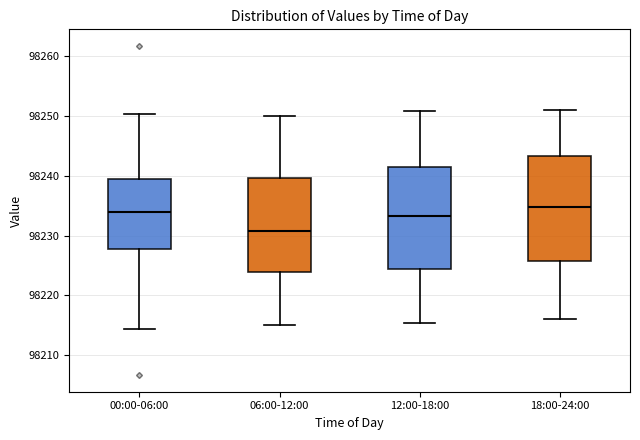

Where does the lower whisker of the box for 18:00-24:00 end on the y-axis? The values are not printed on the chart, so give them approximately, as read against the axis.

98216